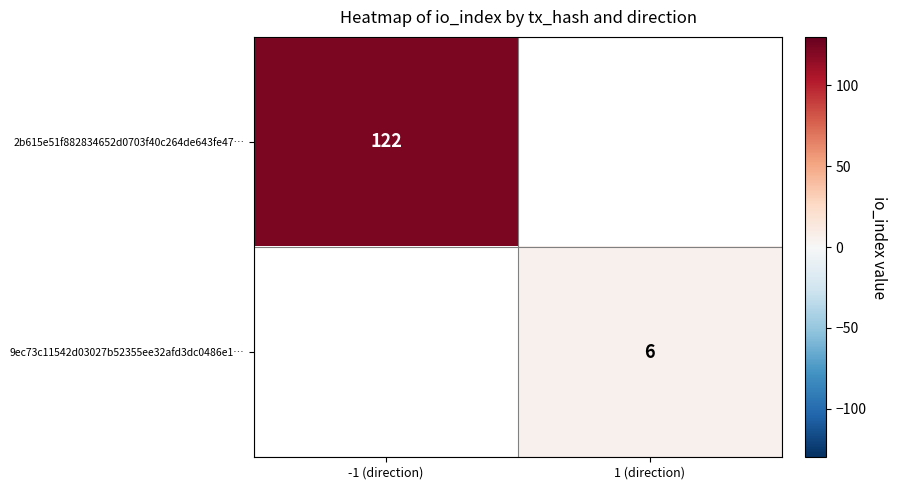

True or false: 2b615e51f882834652d0703f40c264de643fe47… has a value of 179 at -1 (direction).

False